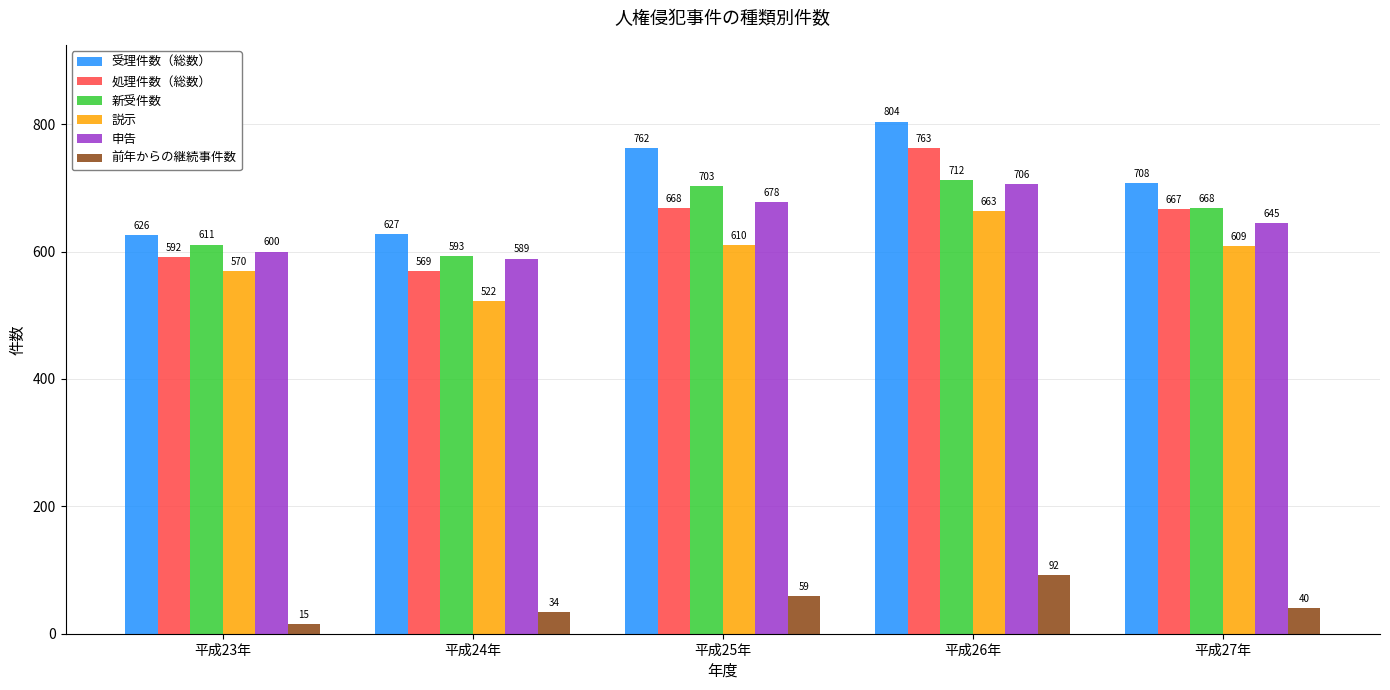

How many categories are shown in the chart?

5